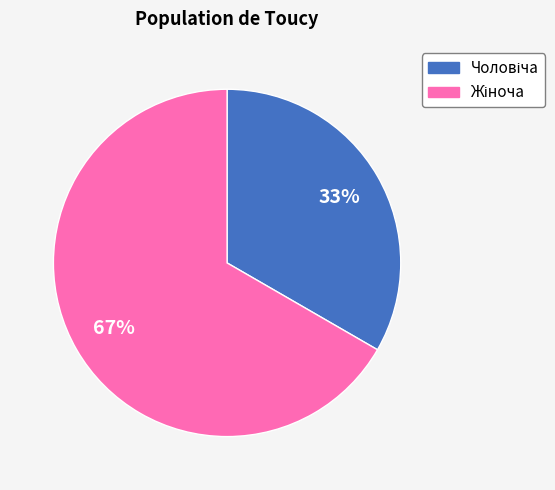

Does any single category account for the majority?

Yes